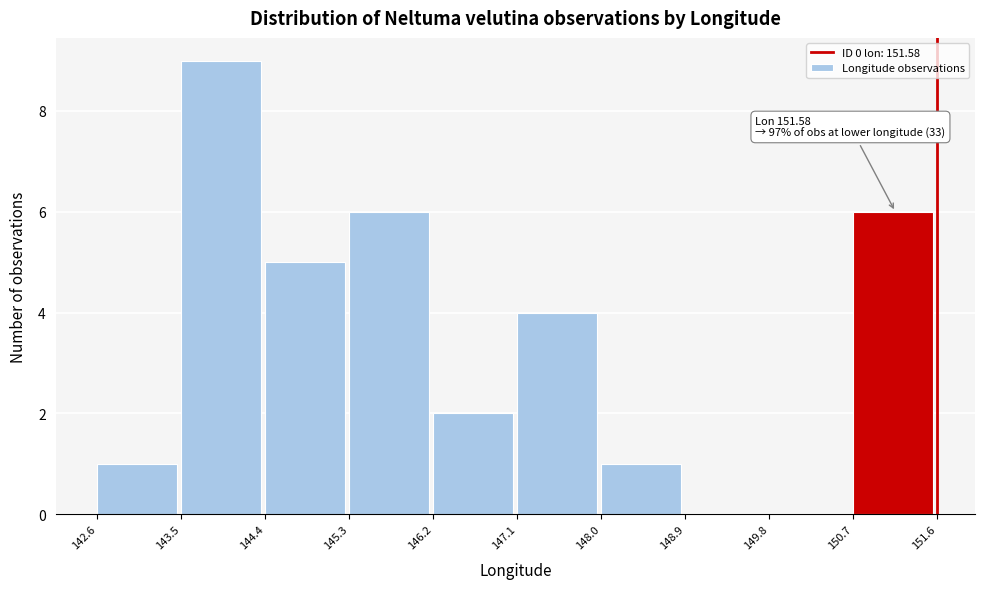

Over which range of the x-axis is the bar tallest?

143.5 to 144.4